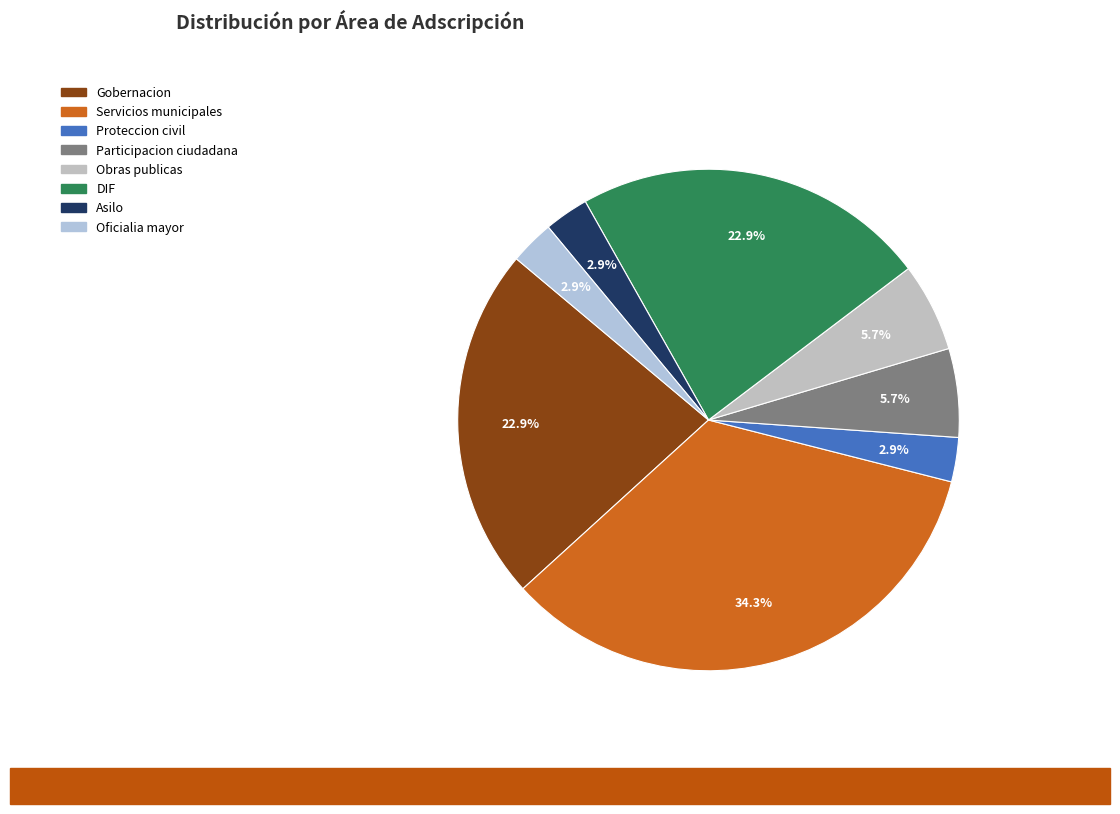

What percentage do Proteccion civil and Asilo together represent?

5.7%